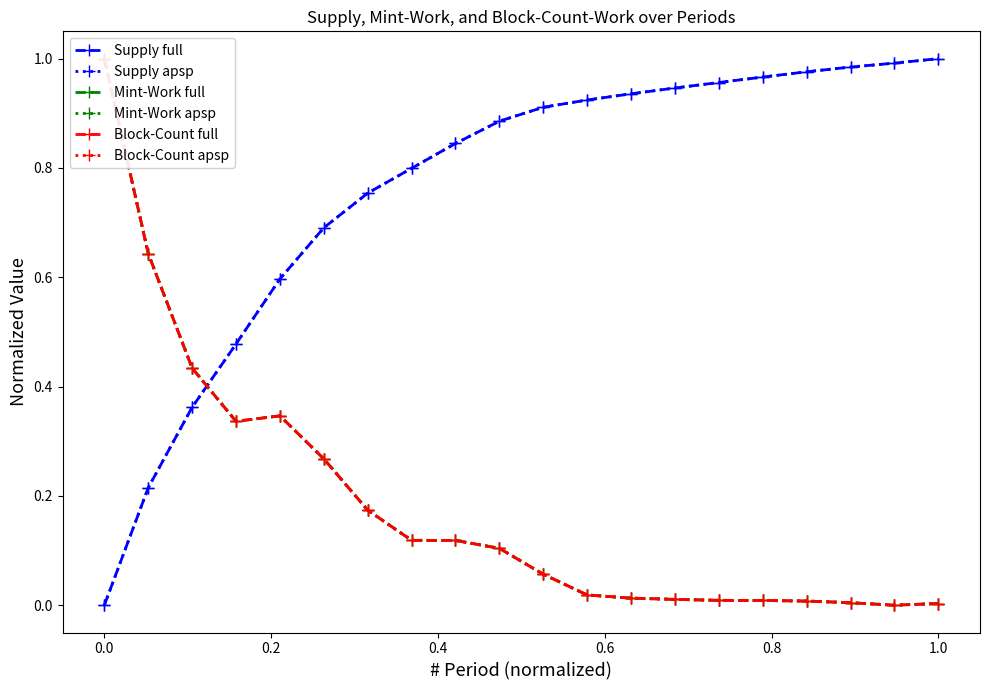

Is it true that Supply full equals 1.1 at 1.0?

False